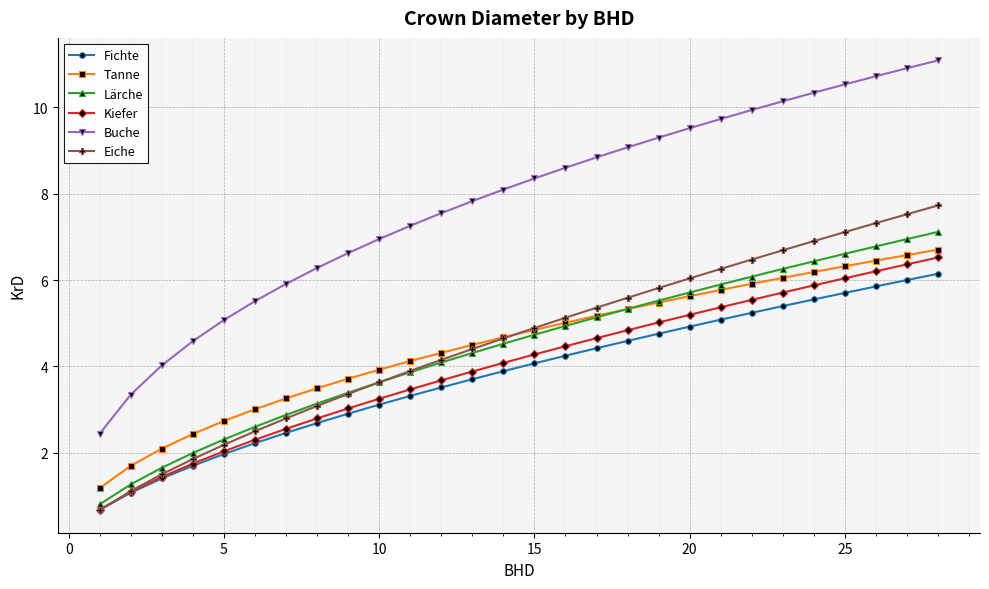

What is the lowest value of the Lärche series?

0.8